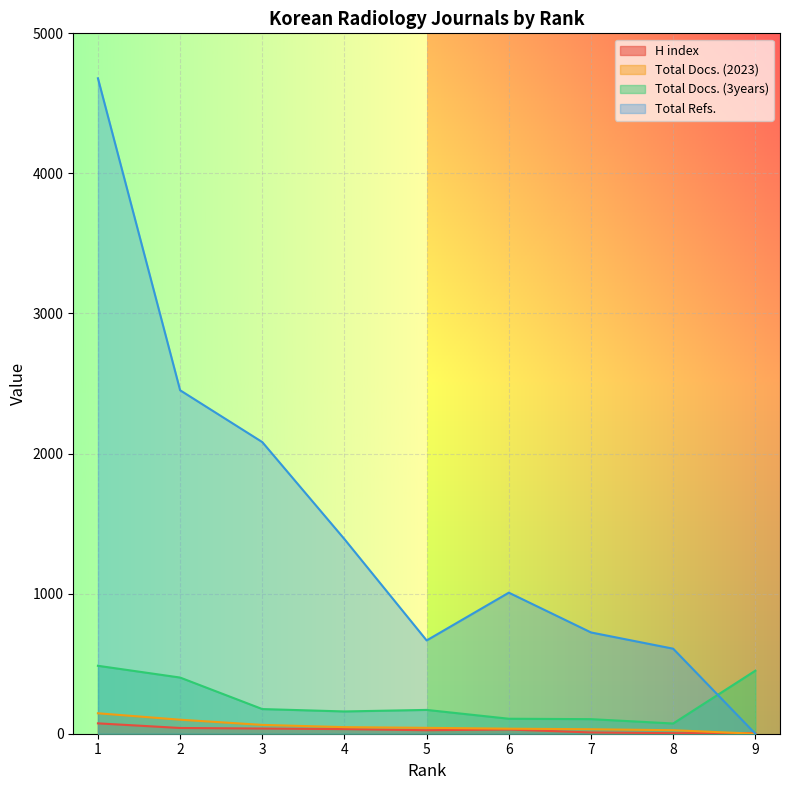

Where does the H index series first go above 30?

1